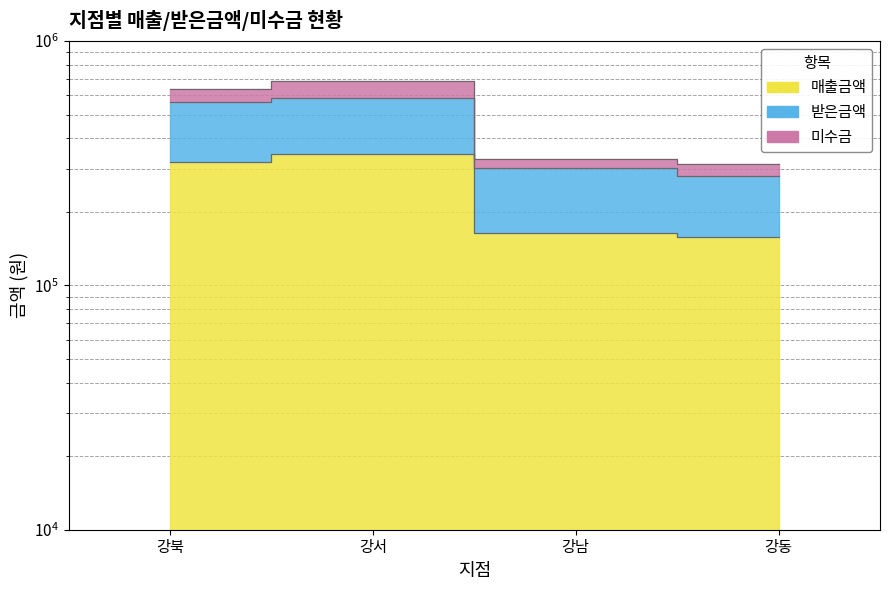

What is the value of the 매출금액 point at the 4th from the left?

157580